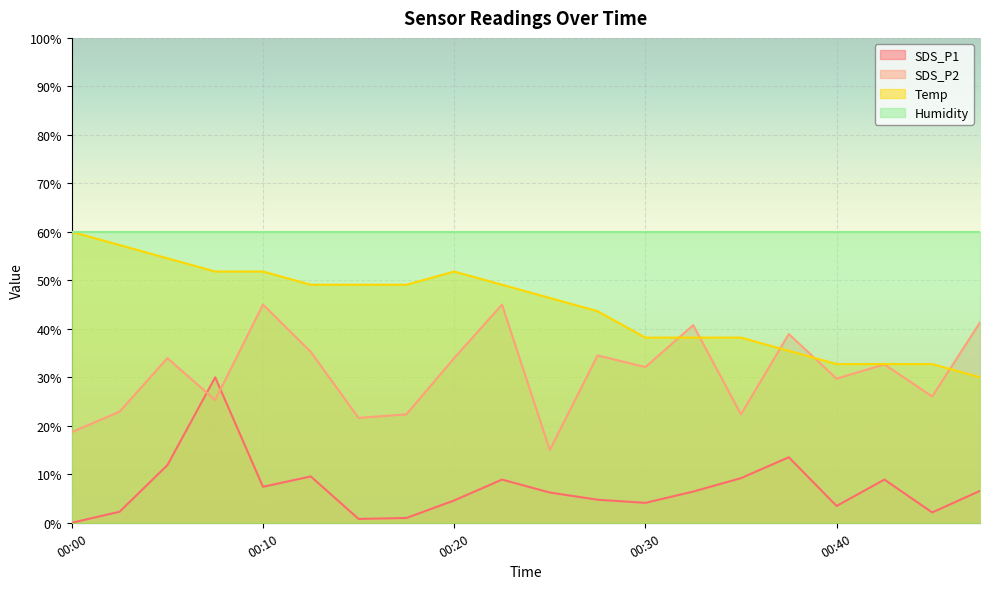

Which series has the largest range (max minus min)?

SDS_P1